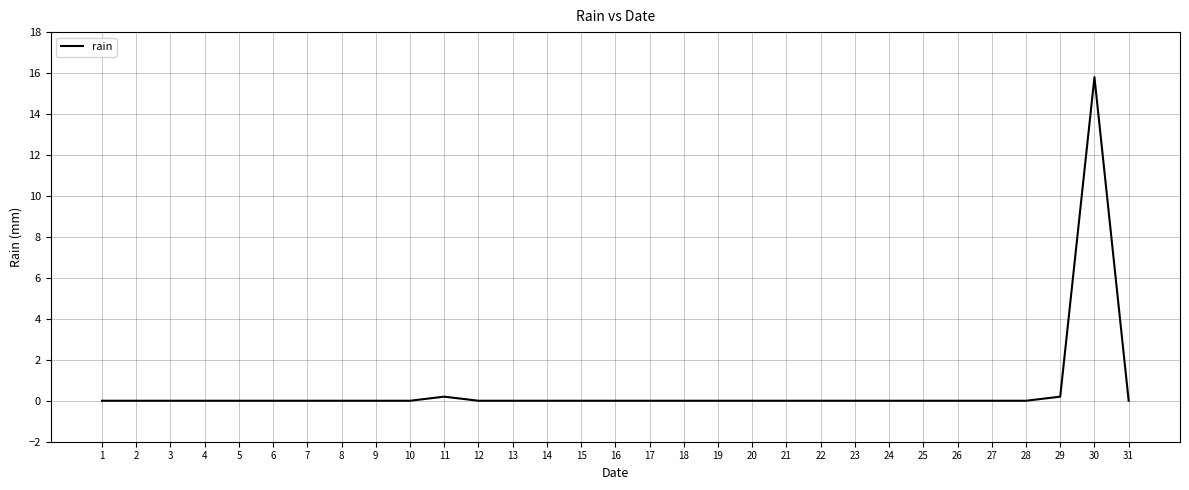

How many lines are shown in the chart?

1